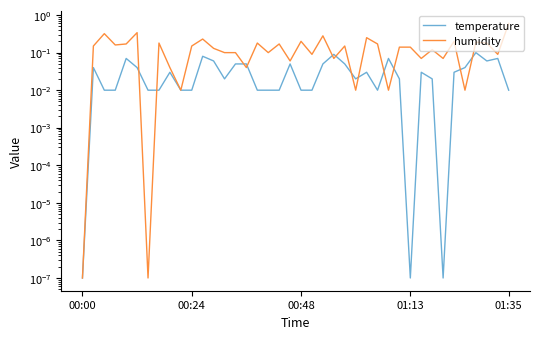

Which series has the widest spread of values?

humidity